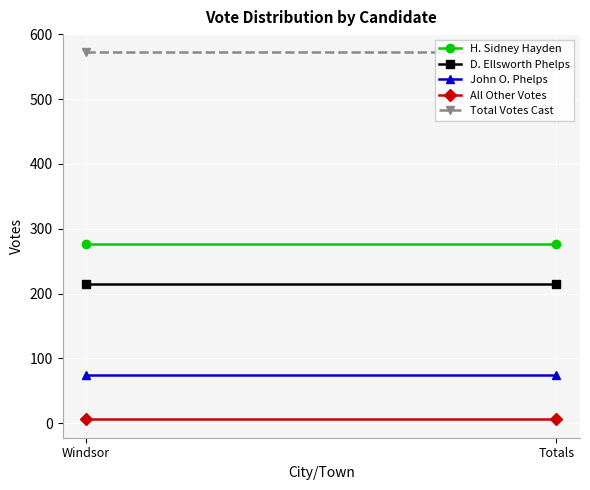

What is the average value of the D. Ellsworth Phelps series?

215